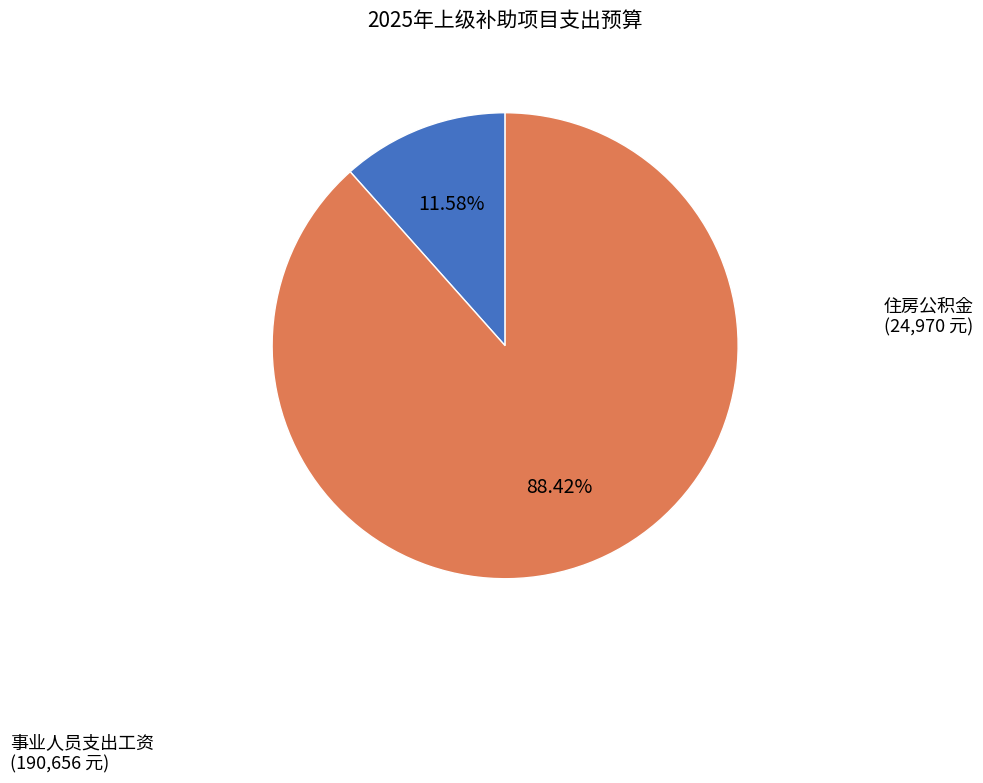

What percentage is the 事业人员支出工资 slice, to the nearest percent?

88%